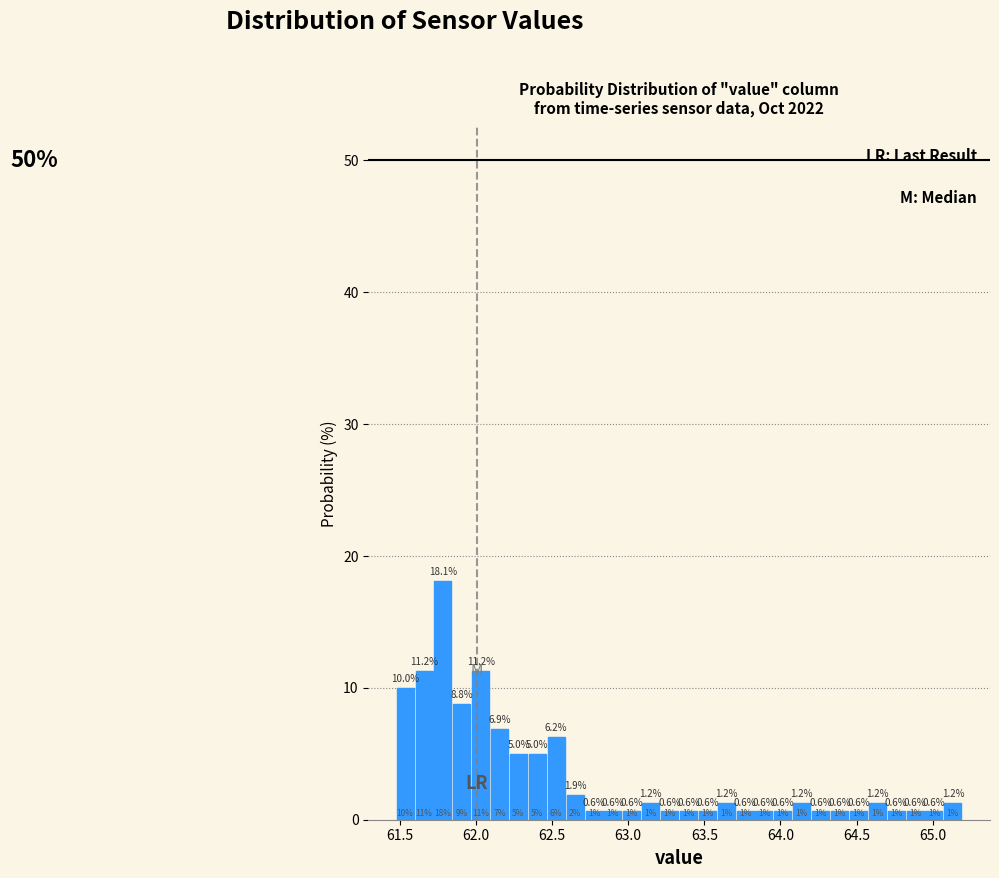

Read against the x-axis, roughly where is the centre of the tallest bar?

61.80